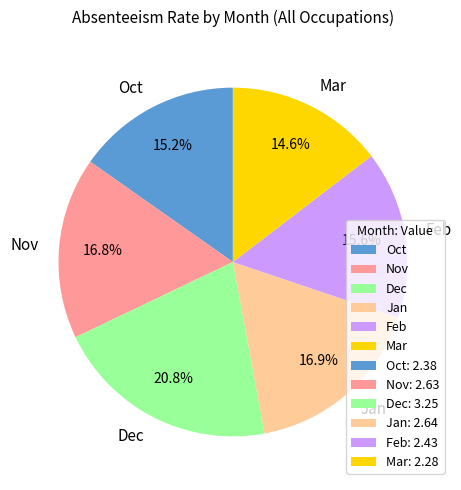

To the nearest percent, what is the difference between the Oct and Dec slice percentages?

6%